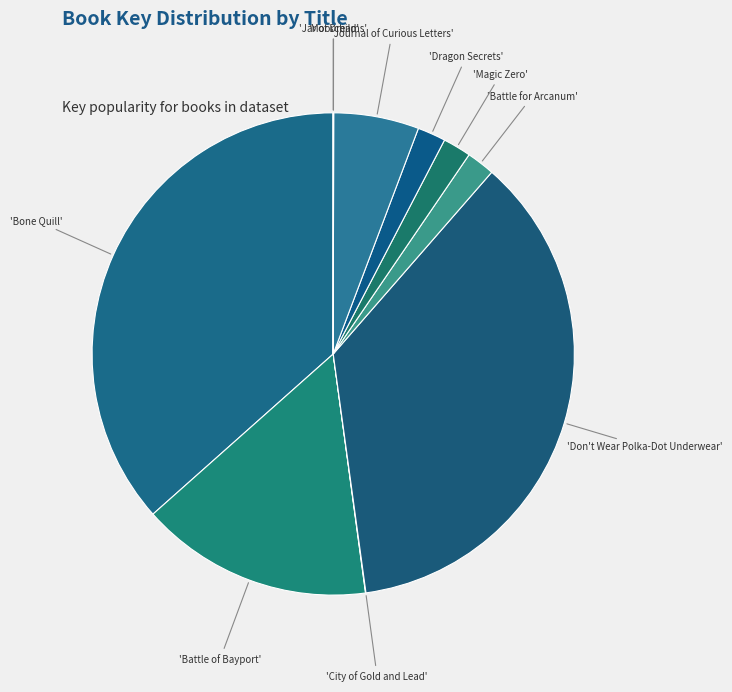

Rank the categories by value from lowest to highest.

Jar of Dreams, City of Gold and Lead, Moorchild, Magic Zero, Dragon Secrets, Battle for Arcanum, Journal of Curious Letters, Battle of Bayport, Don't Wear Polka-Dot Underwear, Bone Quill